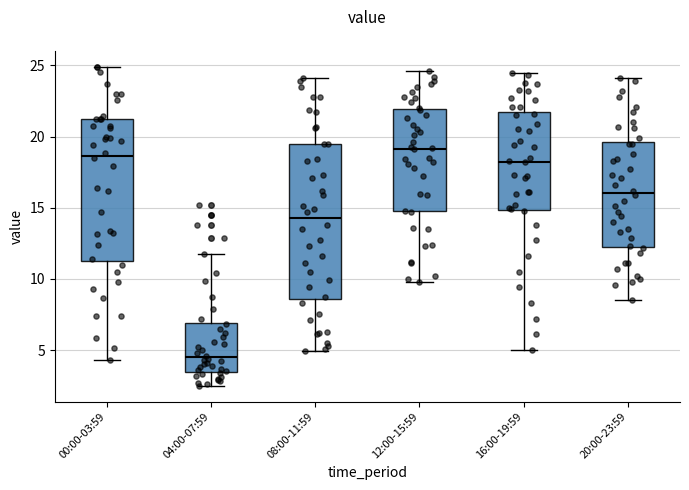

Reading left to right, read every box against the y-axis: the position of its median line, the range the box covers, and the ends of its whiskers. The values are not printed on the chart, so give them approximately, as read against the axis.

00:00-03:59: median 18.5, box 11.5 to 21.0, whiskers 4.5 to 25.0
04:00-07:59: median 4.5, box 3.5 to 7.0, whiskers 2.5 to 12.0
08:00-11:59: median 14.5, box 8.5 to 19.5, whiskers 5.0 to 24.0
12:00-15:59: median 19.0, box 15.0 to 22.0, whiskers 10.0 to 24.5
16:00-19:59: median 18.5, box 15.0 to 21.5, whiskers 5.0 to 24.5
20:00-23:59: median 16.0, box 12.5 to 19.5, whiskers 8.5 to 24.0